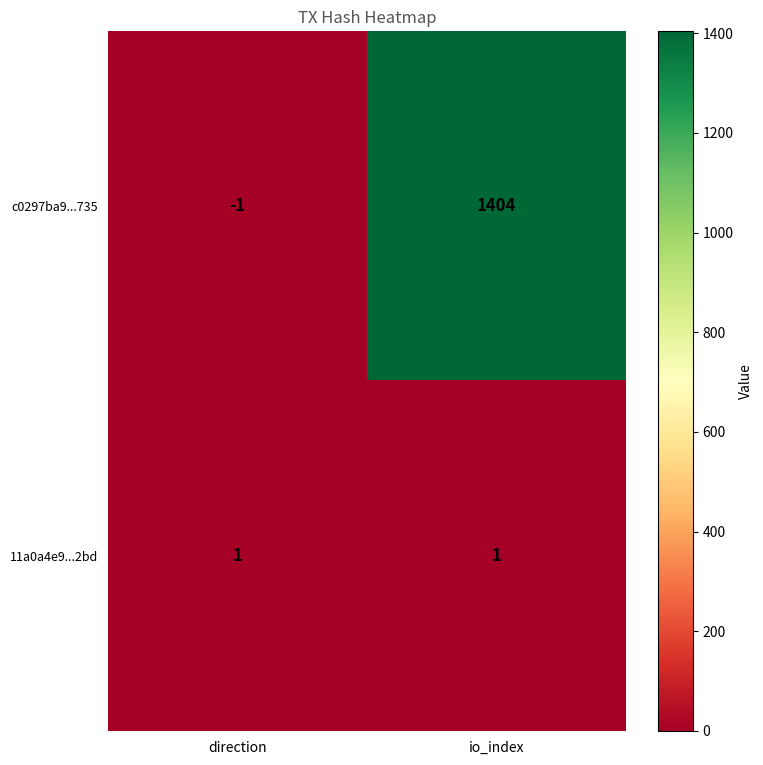

Rank the series by their average value, from highest to lowest.

c0297ba9...735, 11a0a4e9...2bd